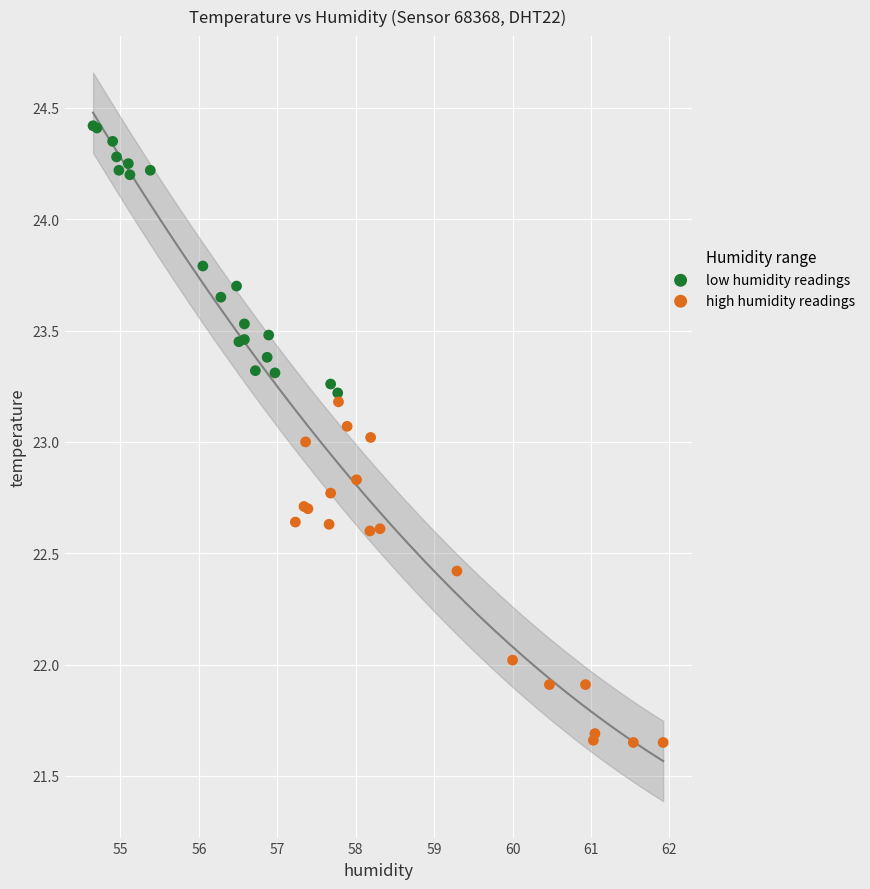

Which series contains the lowest Y value?

high humidity readings